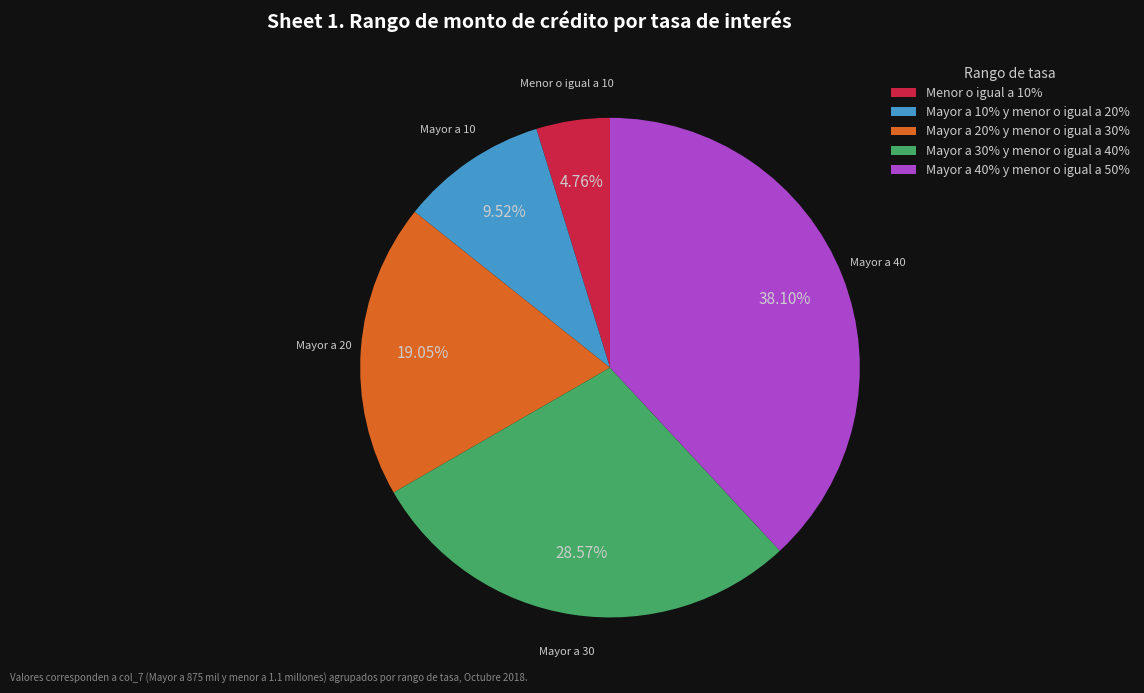

What is the smallest slice in the pie chart?

Menor o igual a 10%